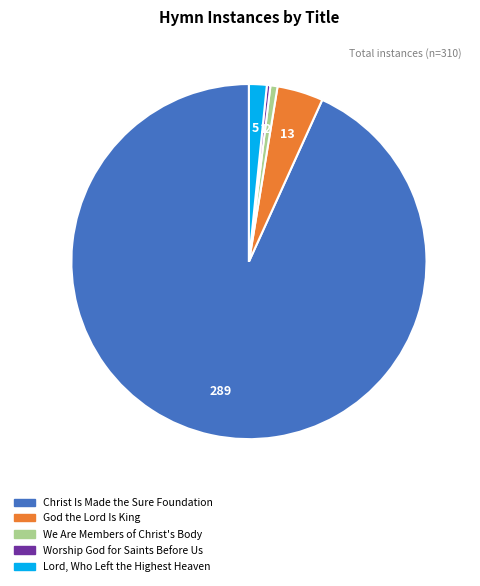

Is there a majority slice in this chart?

Yes